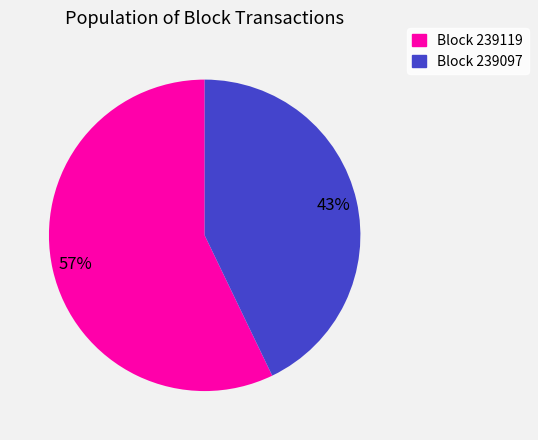

Is the sum of Block 239097 and Block 239119 greater than half?

Yes